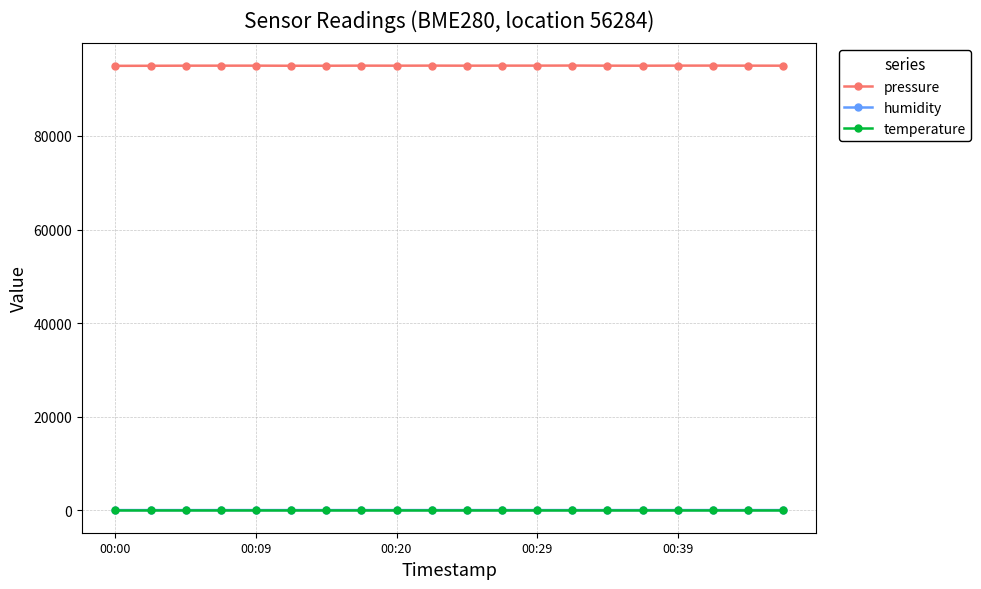

Which series has the largest total across all categories?

pressure